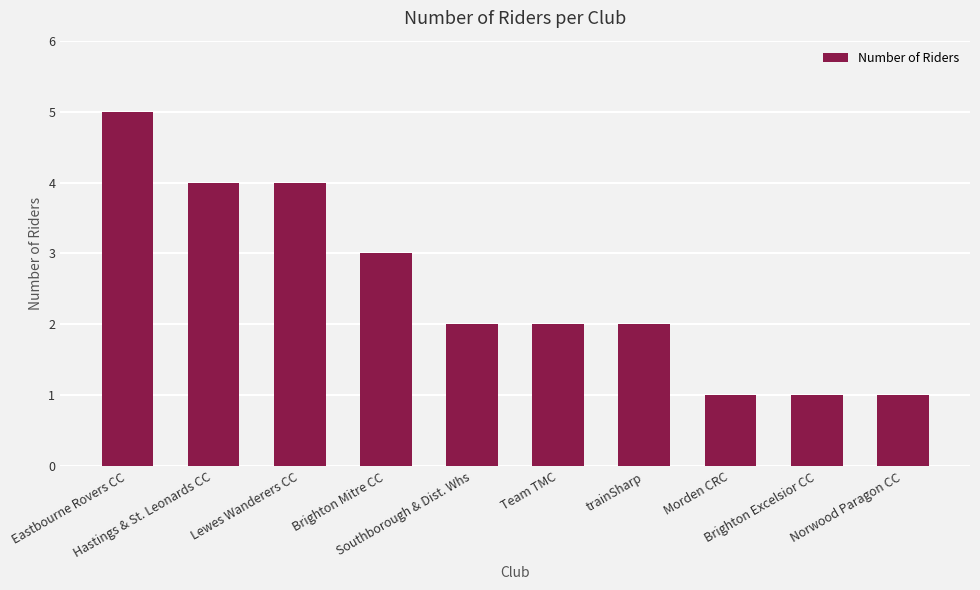

At which label is the value closest to 3?

Brighton Mitre CC